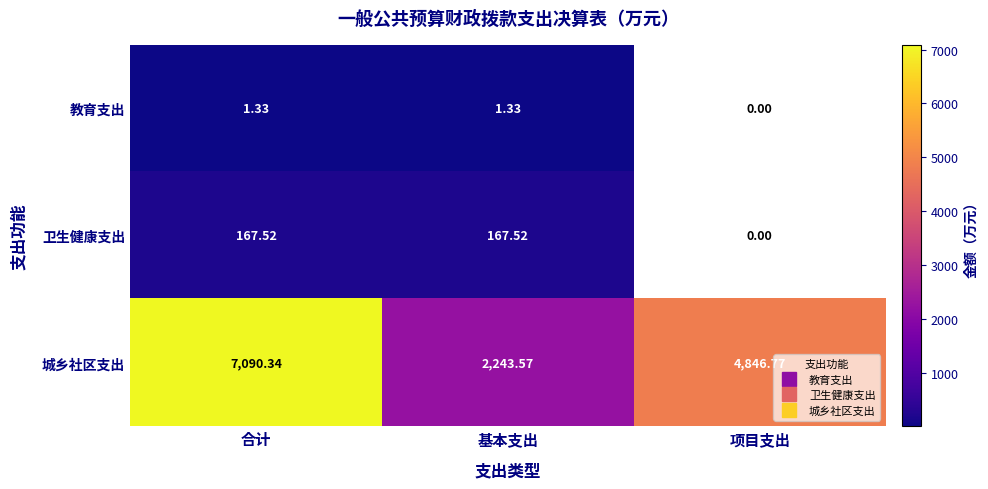

Which series has the largest total across all categories?

城乡社区支出